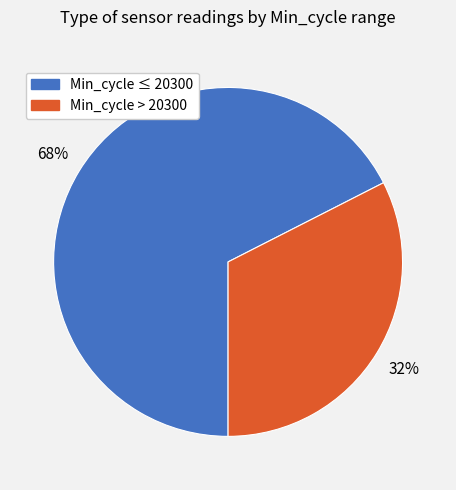

Does any single category account for the majority?

Yes